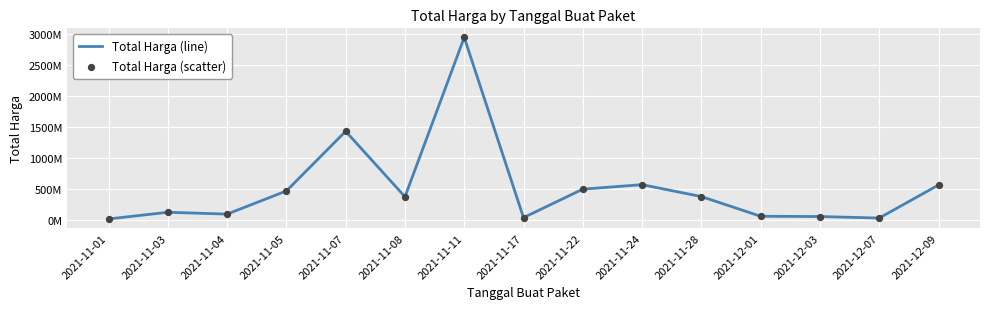

Is this an area chart (filled region under the line)?

No